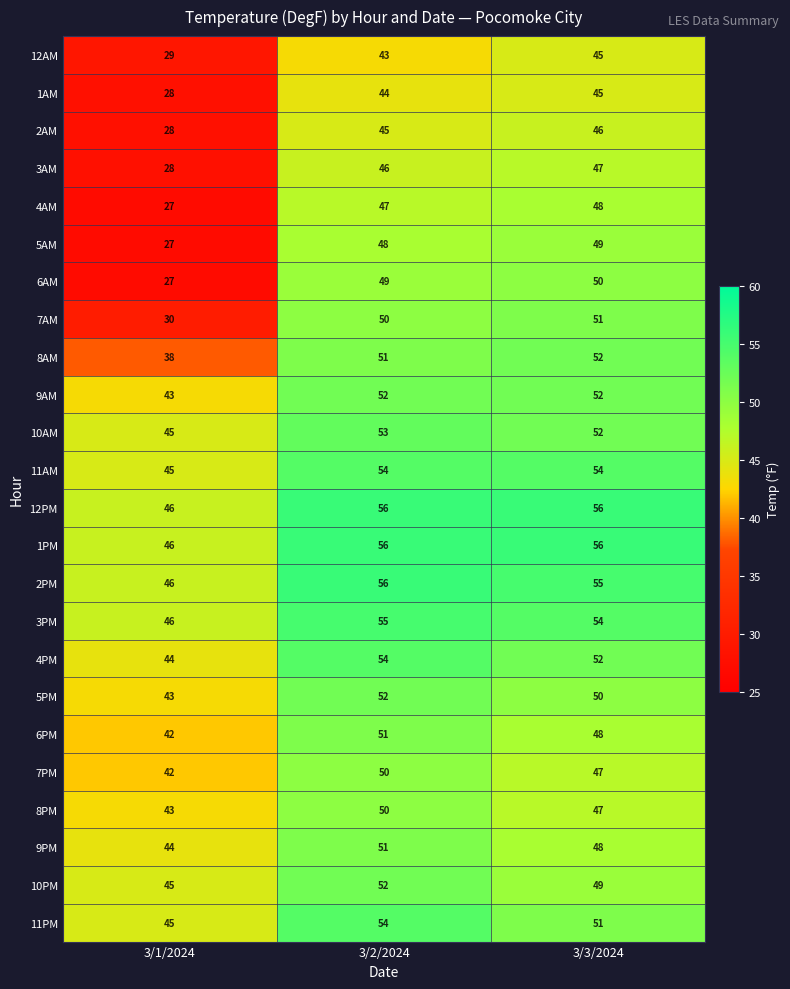

The 1PM series shows 89 at 3/3/2024. True or false?

False